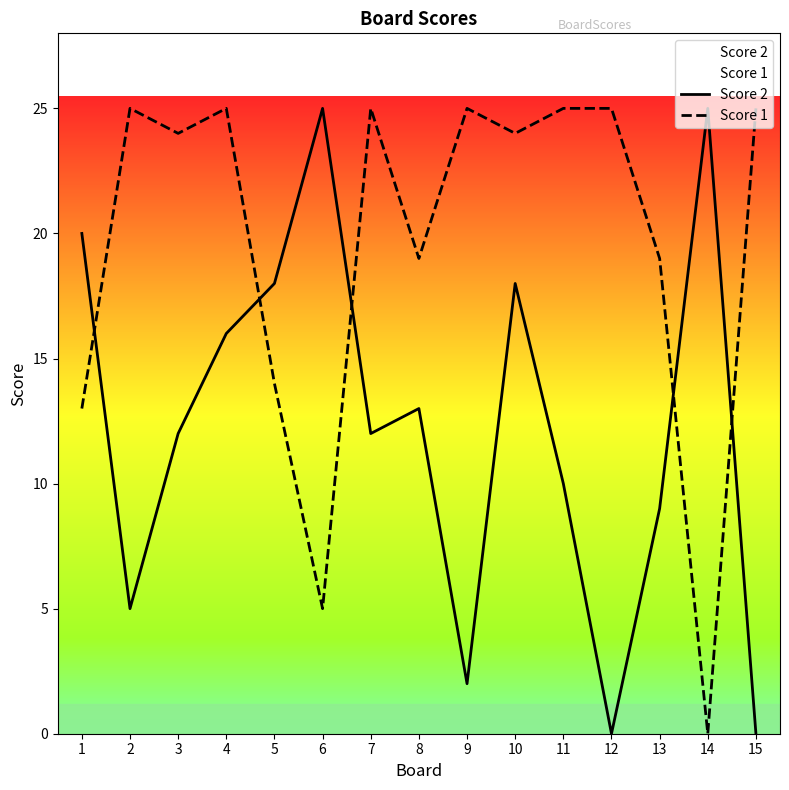

What is the difference between the maximum and minimum values in the Score 2 series?

25